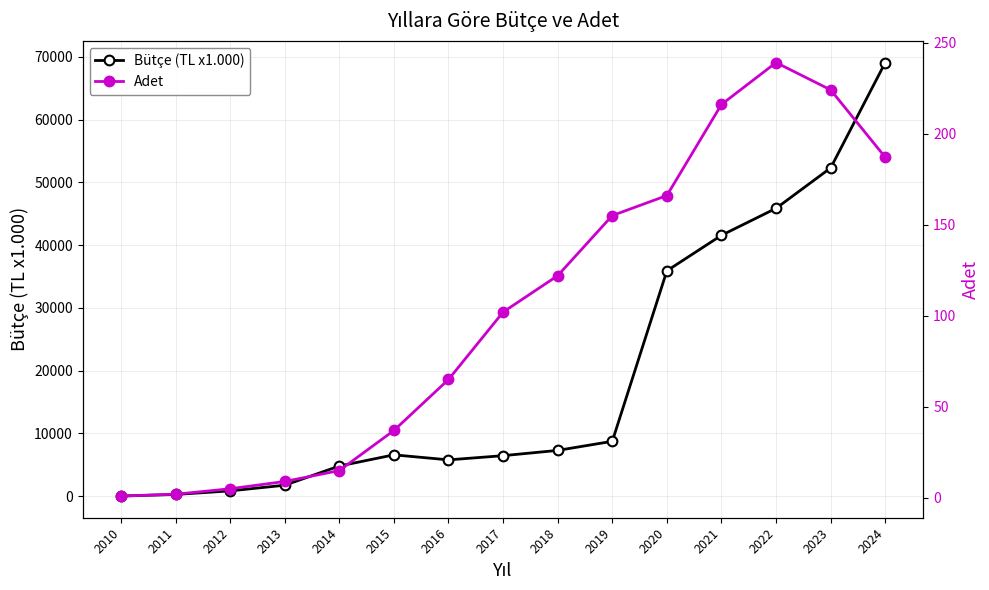

What is the difference between the maximum and second lowest values in the Adet series?

237